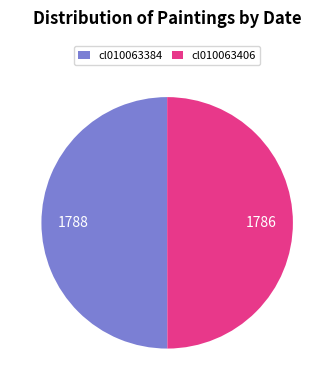

The cl010063384 slice represents 56% of the pie. True or false?

False